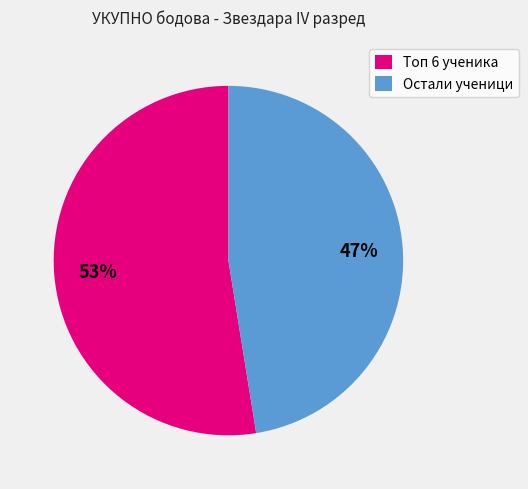

True or false: Топ 6 ученика accounts for 53% of the total.

True